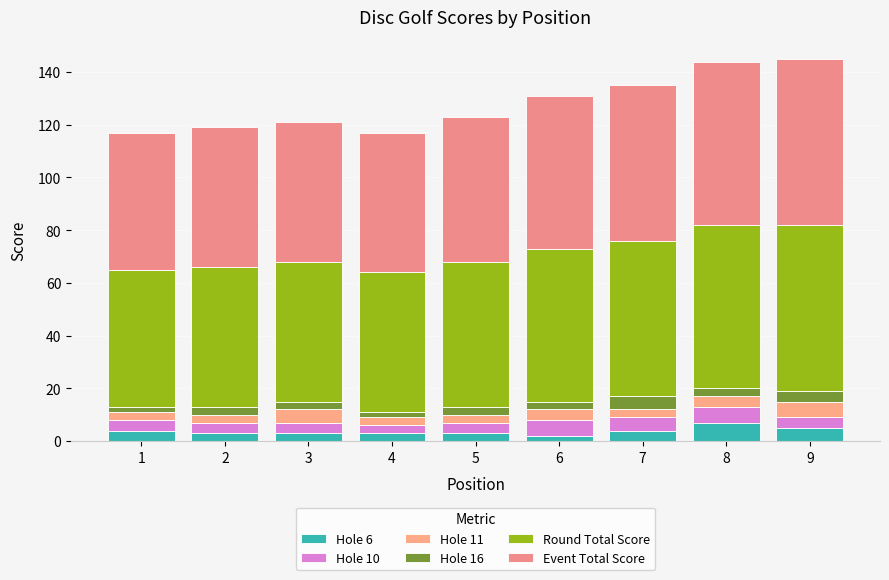

Where does the Round Total Score series first go above 55?

6